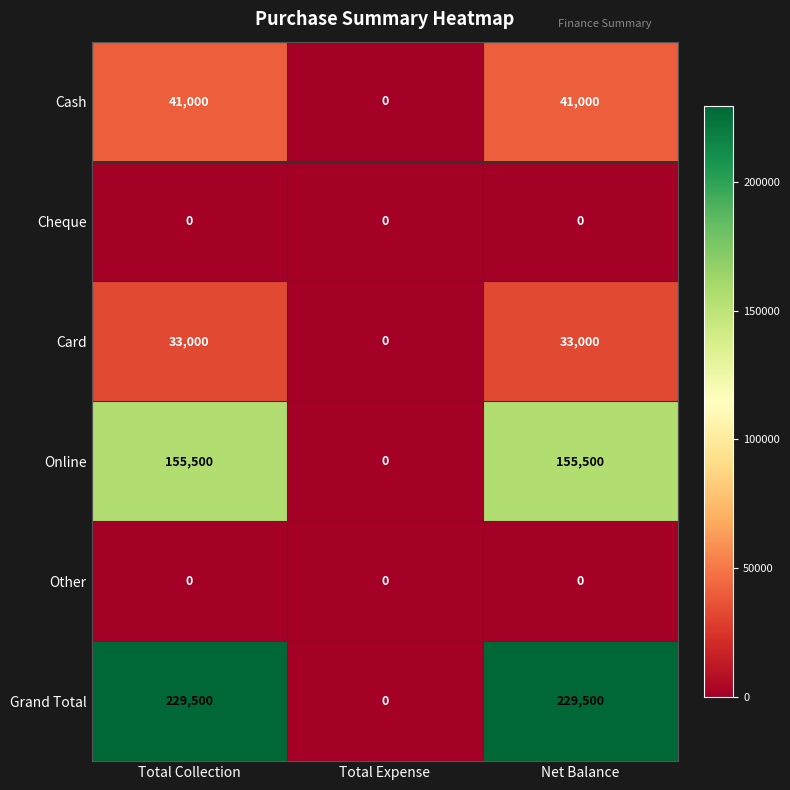

At how many categories does at least one series exceed 104802?

2